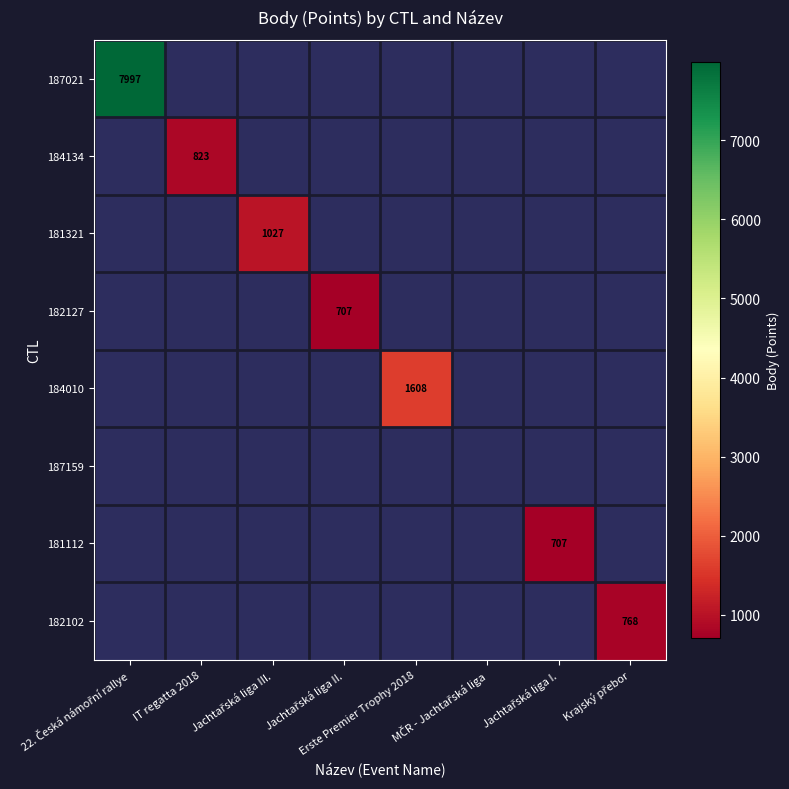

Is the value of 182102 at Jachtařská liga I. greater than the value of 181321 at Jachtařská liga II.?

No